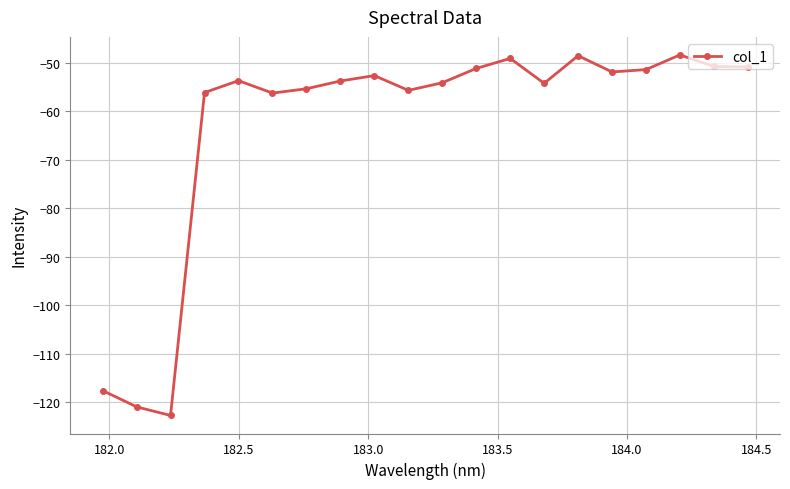

What is the difference between the maximum and second lowest values?

72.5